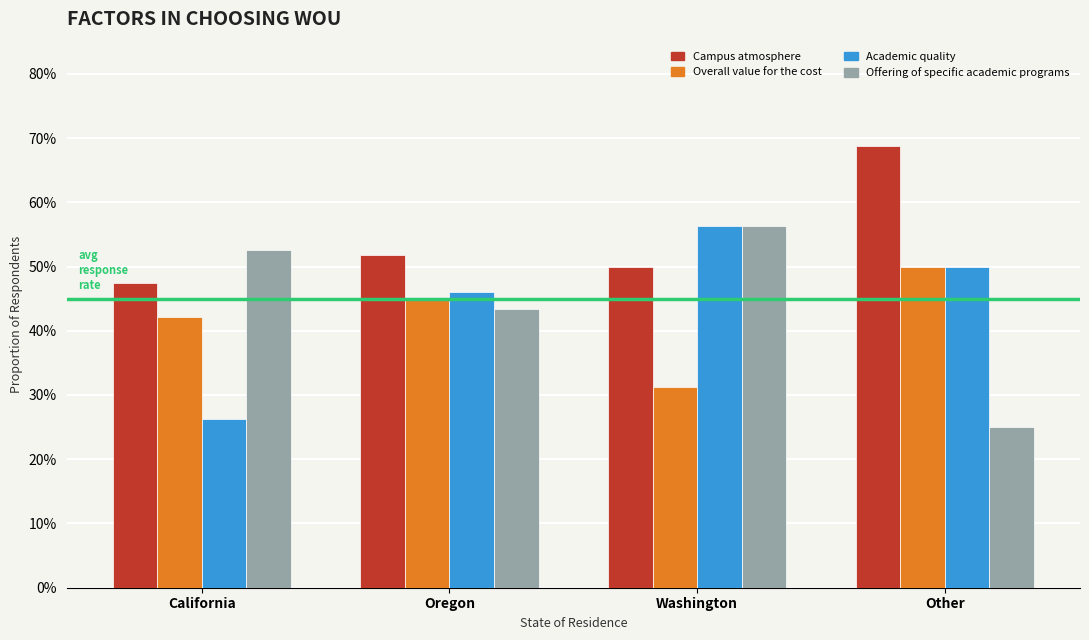

What is the label of the 4th bar from the right?

California